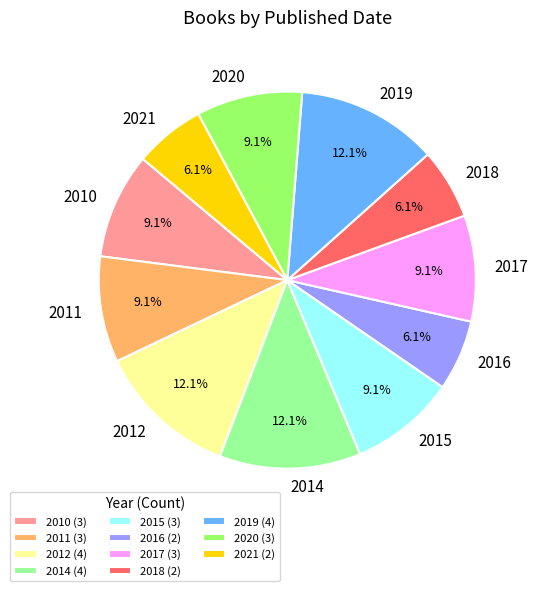

Is the sum of 2012 and 2018 greater than half?

No